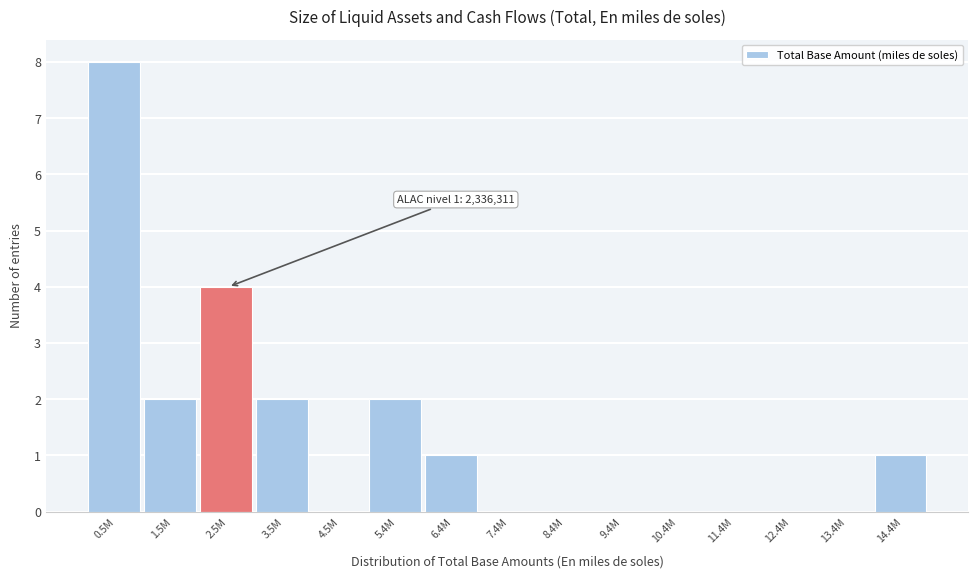

Reading left to right, transcribe all the data shown in this chart.

0.5M=8	1.5M=2	2.5M=4	3.5M=2	4.5M=0	5.4M=2	6.4M=1	7.4M=0	8.4M=0	9.4M=0	10.4M=0	11.4M=0	12.4M=0	13.4M=0	14.4M=1